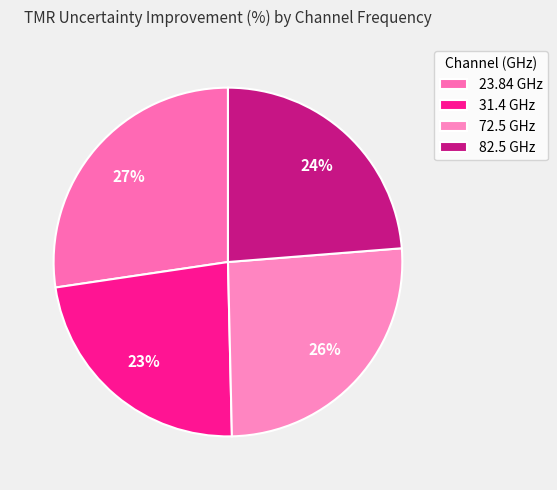

Count the number of slices in the pie.

4